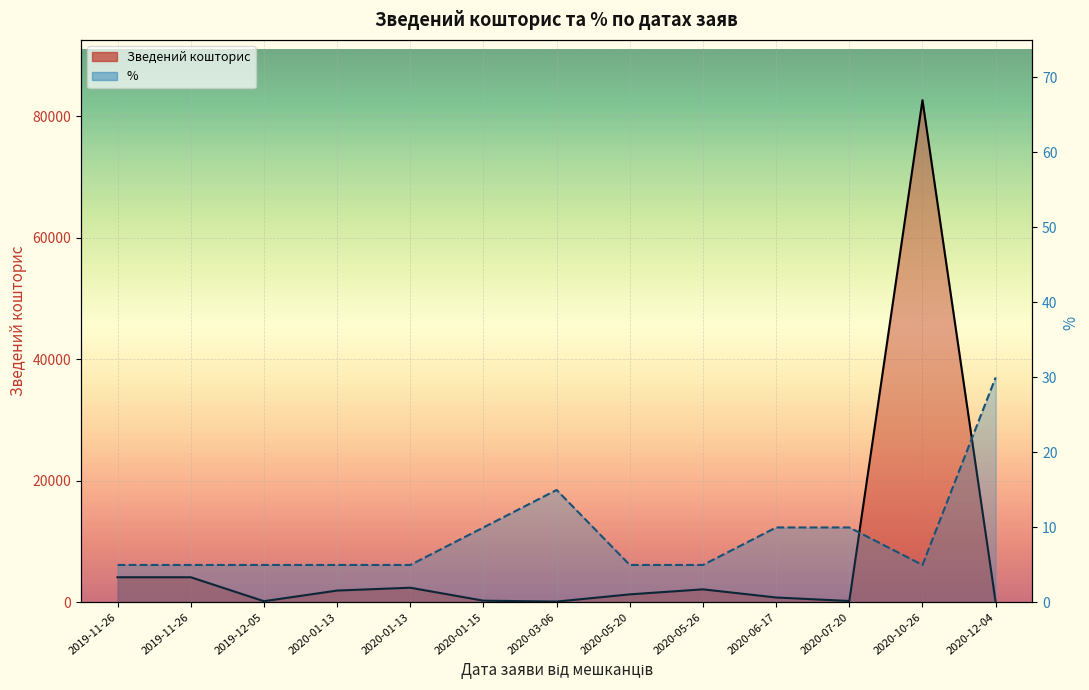

Does the chart display data point markers on the line(s)?

No